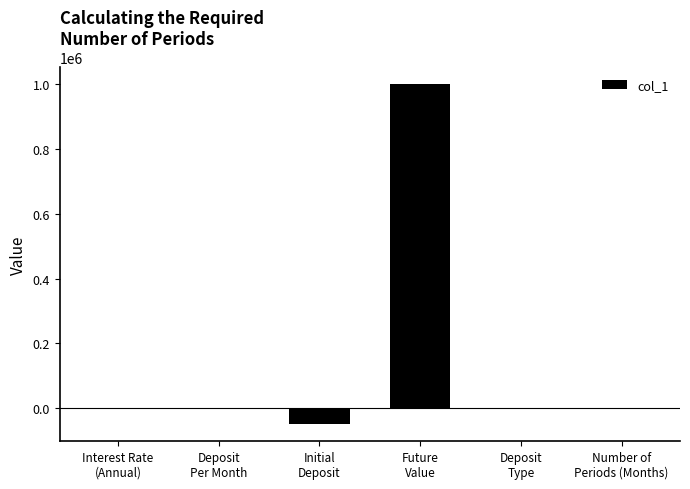

What is the greatest value displayed?

1000000.0